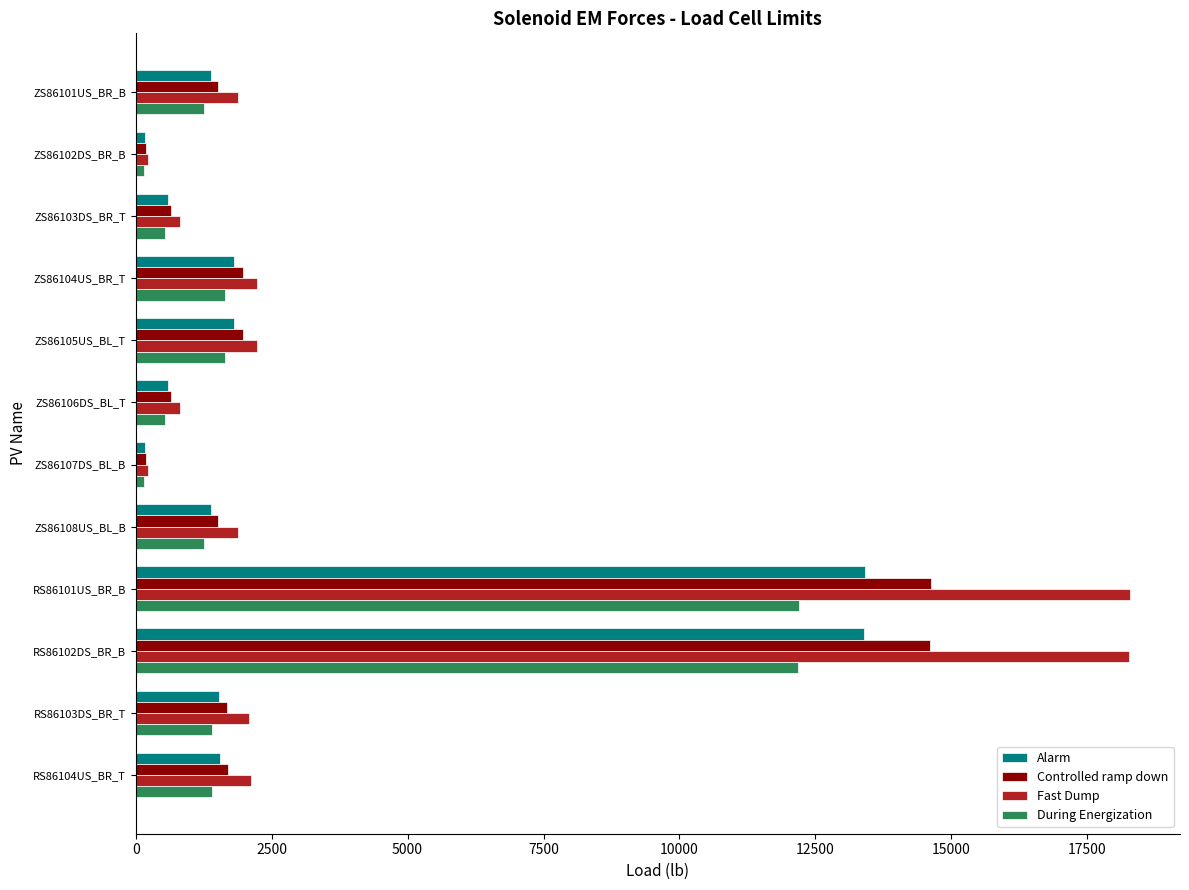

What is the difference between the second highest and minimum values in the During Energization series?

12022.8